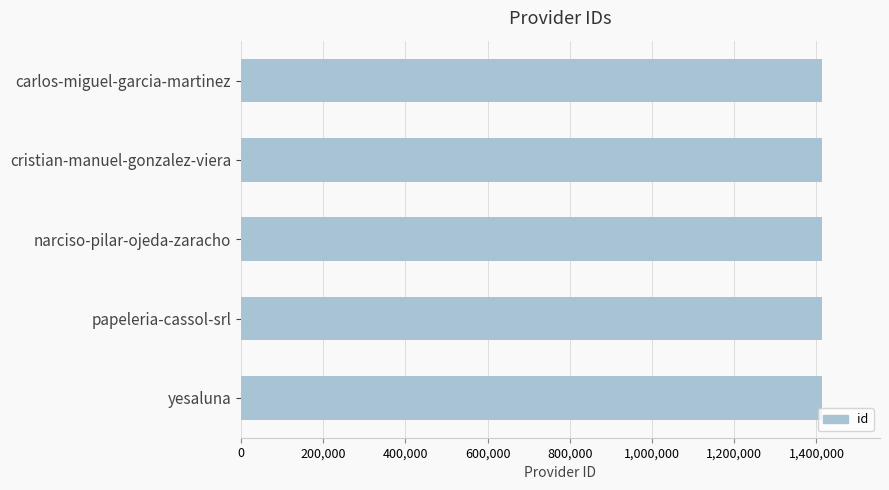

True or false: the data shows 1915147 at carlos-miguel-garcia-martinez.

False